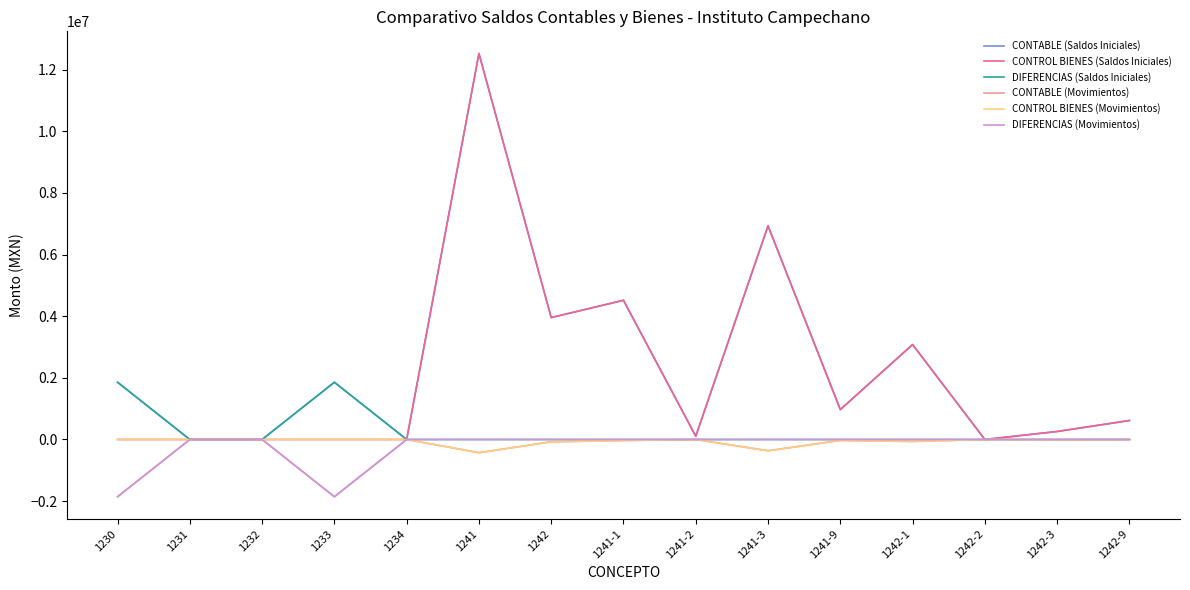

What are all the series names shown in the legend?

CONTABLE (Saldos Iniciales), CONTROL BIENES (Saldos Iniciales), DIFERENCIAS (Saldos Iniciales), CONTABLE (Movimientos), CONTROL BIENES (Movimientos), DIFERENCIAS (Movimientos)